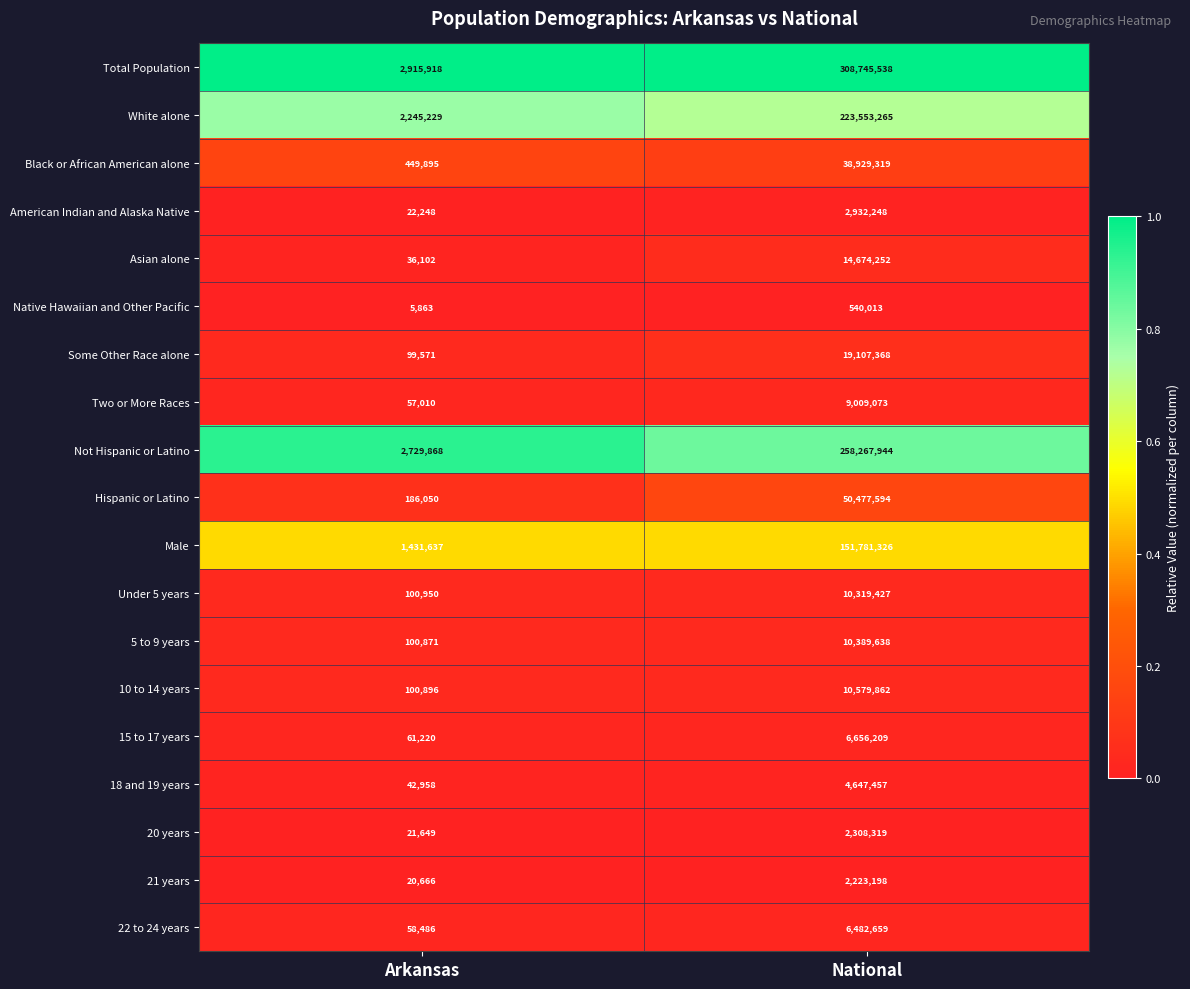

The Two or More Races series shows 57010 at Arkansas. True or false?

True